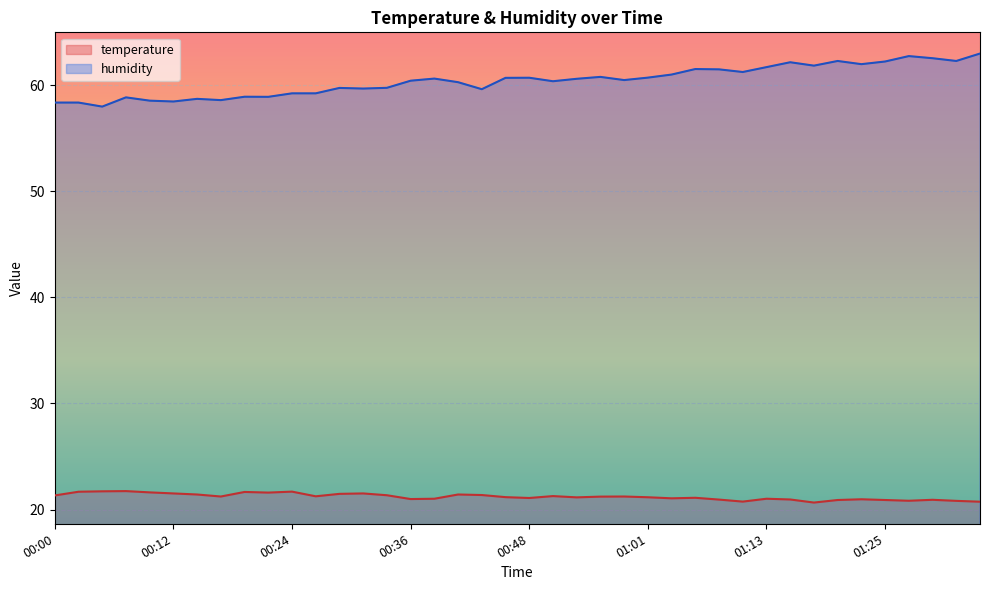

Rank the series at 00:12 from lowest to highest value.

temperature, humidity